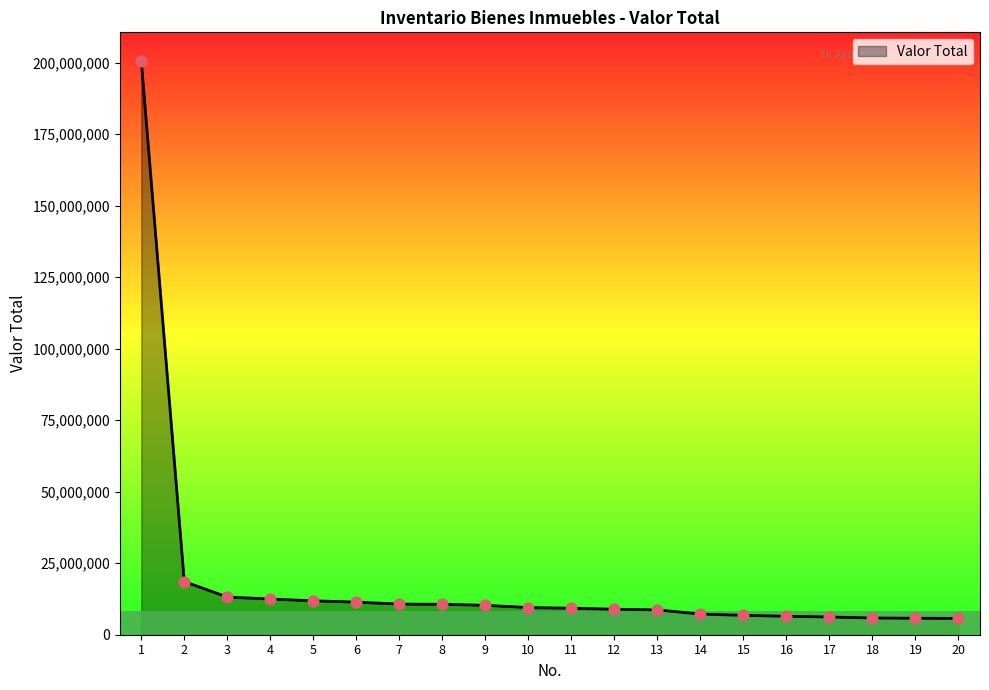

Approximately how many times larger is the value at 5 compared to 2?

0.6